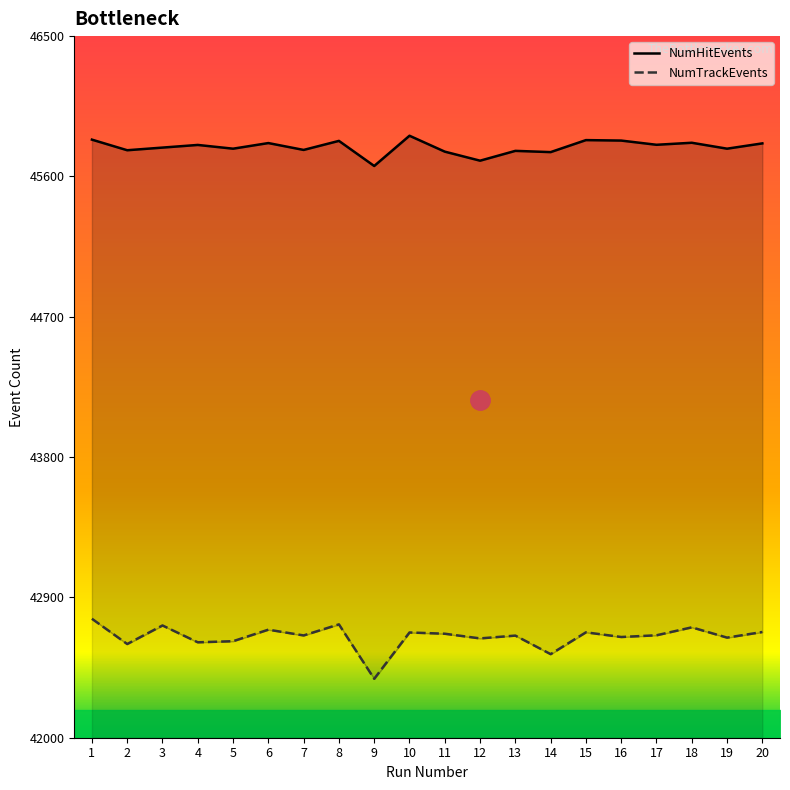

True or false: NumHitEvents and NumTrackEvents intersect in this chart.

False